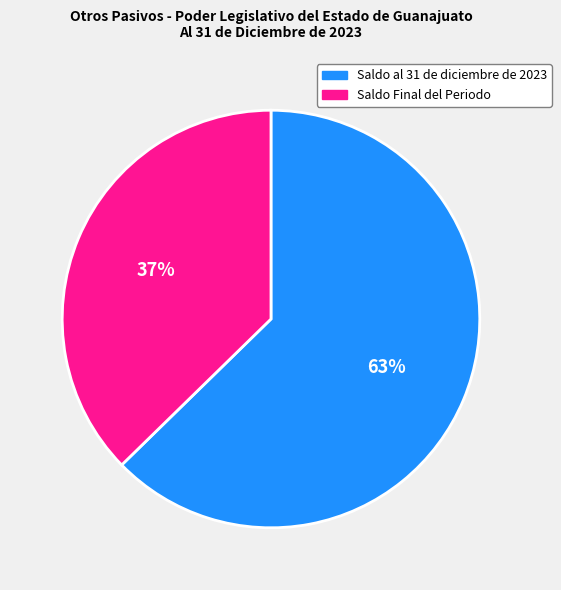

True or false: Saldo al 31 de diciembre de 2023 accounts for 63% of the total.

True